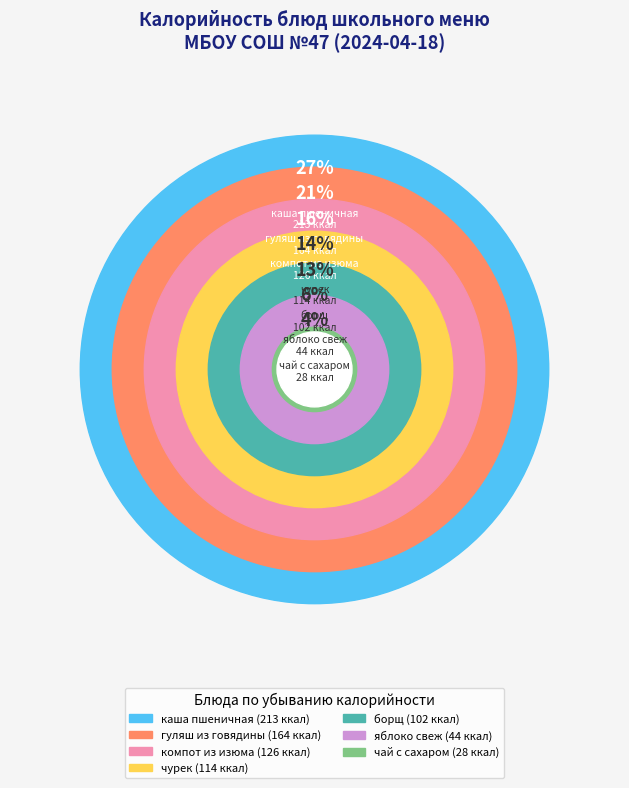

To the nearest percent, what is the difference between the largest and smallest slice percentages?

23%